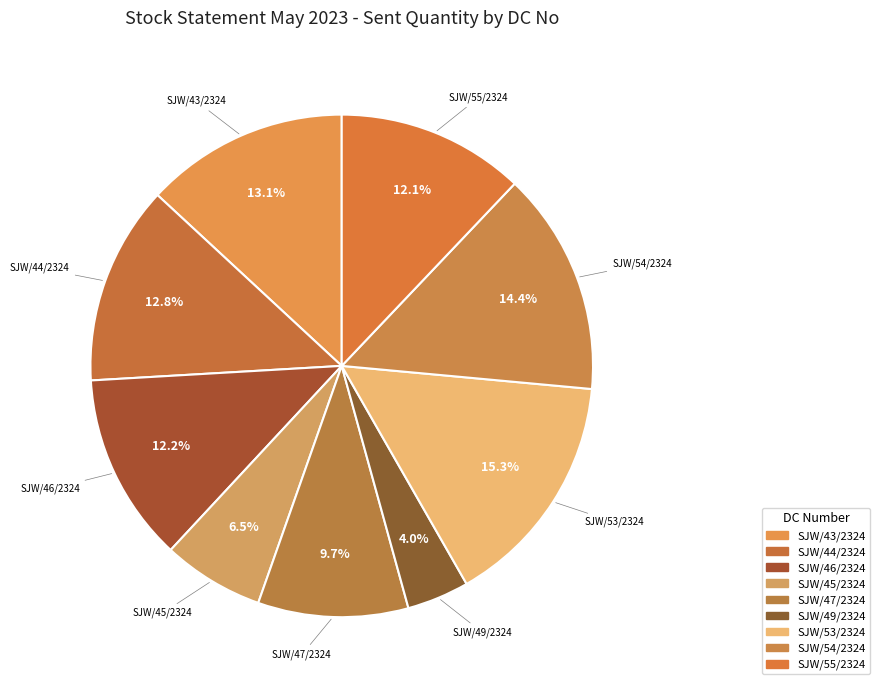

What percentage do SJW/53/2324 and SJW/55/2324 together represent?

27.3%